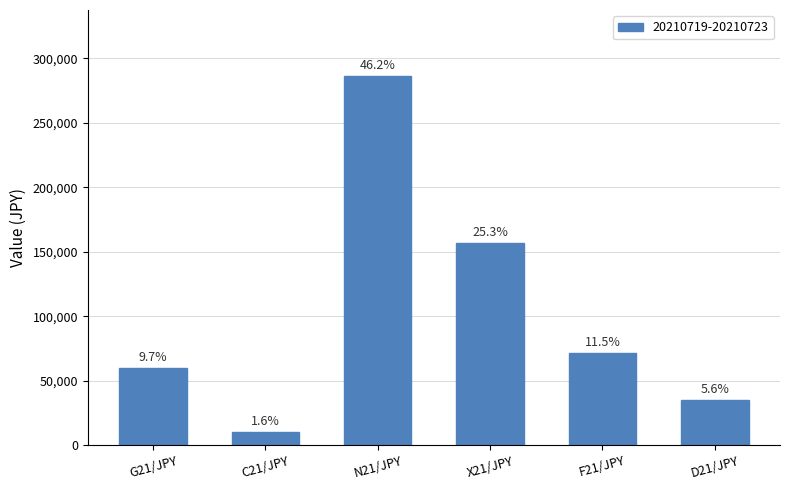

Are the bars horizontal?

No